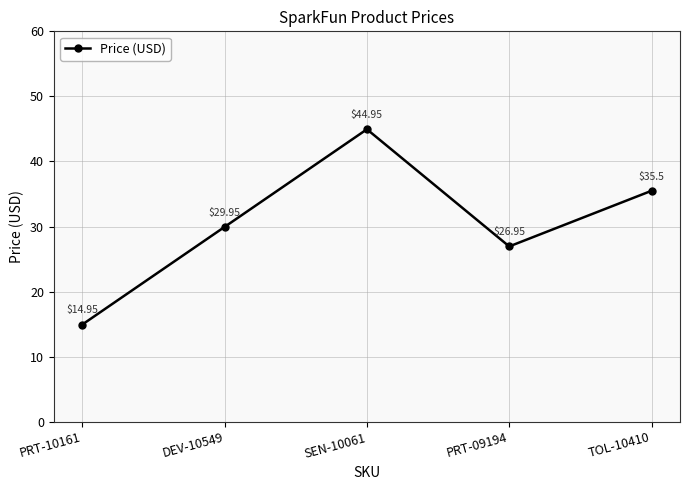

How many categories are shown in the chart?

5